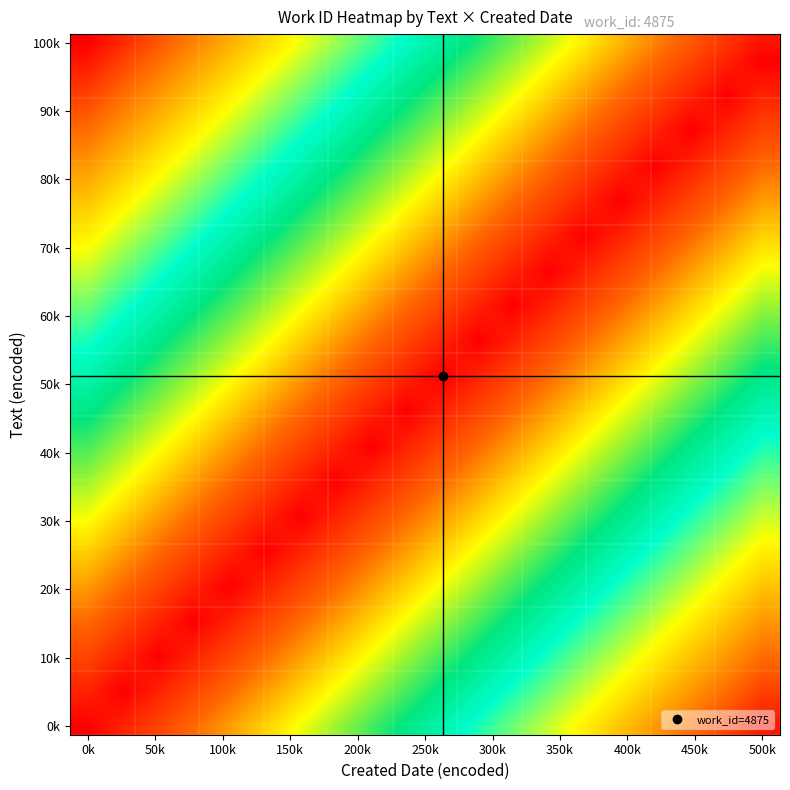

Count the number of data series in this chart.

40